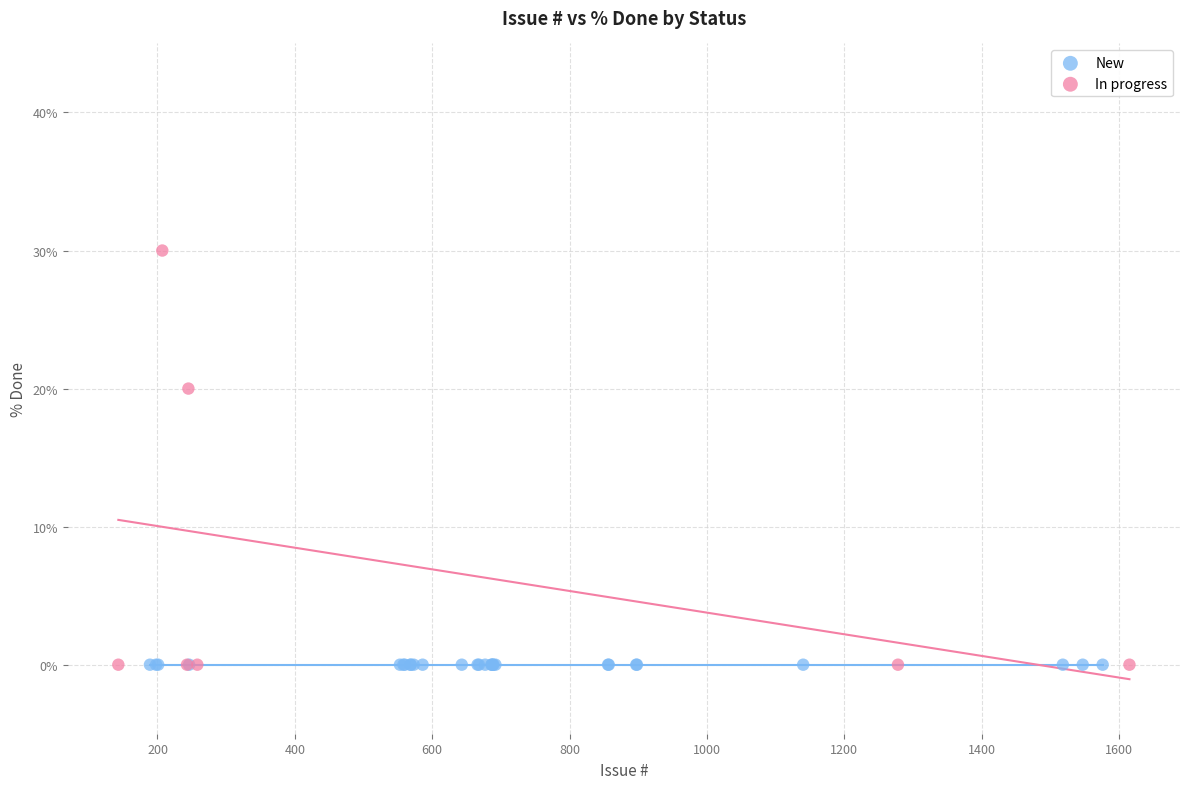

Which series reaches the maximum Y coordinate?

In progress